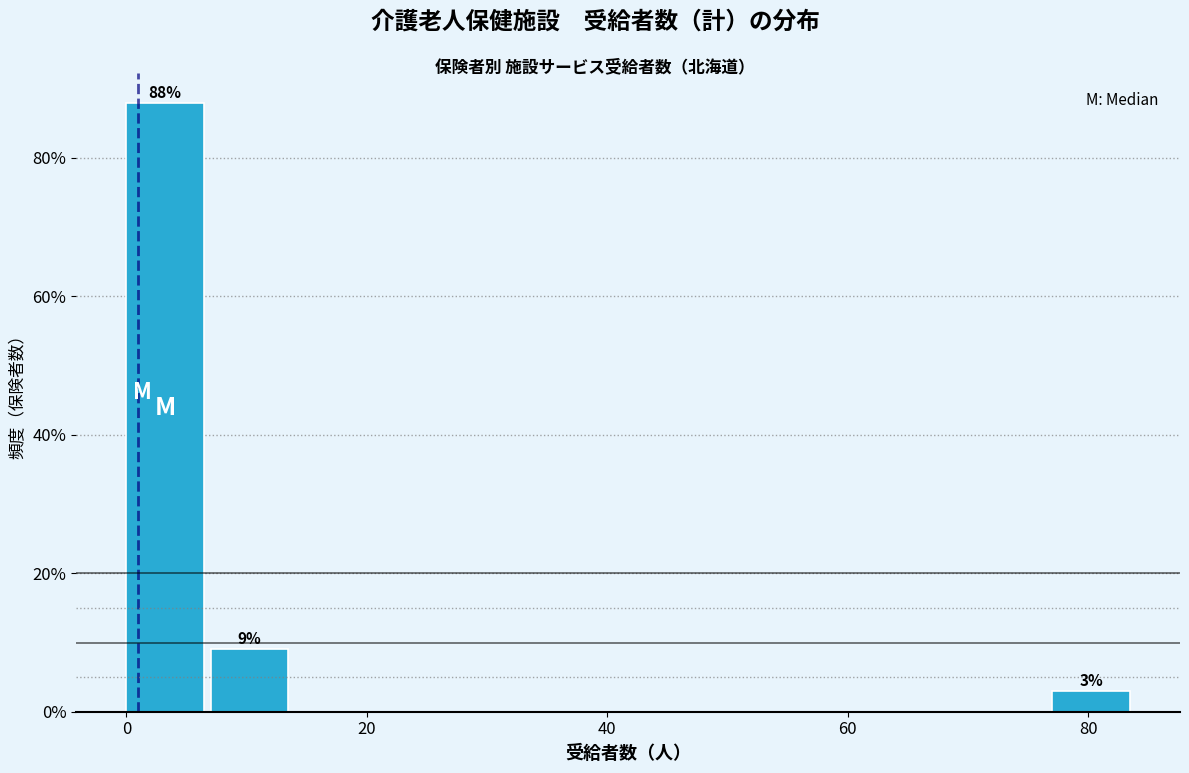

Read against the x-axis, roughly where is the centre of the tallest bar?

4